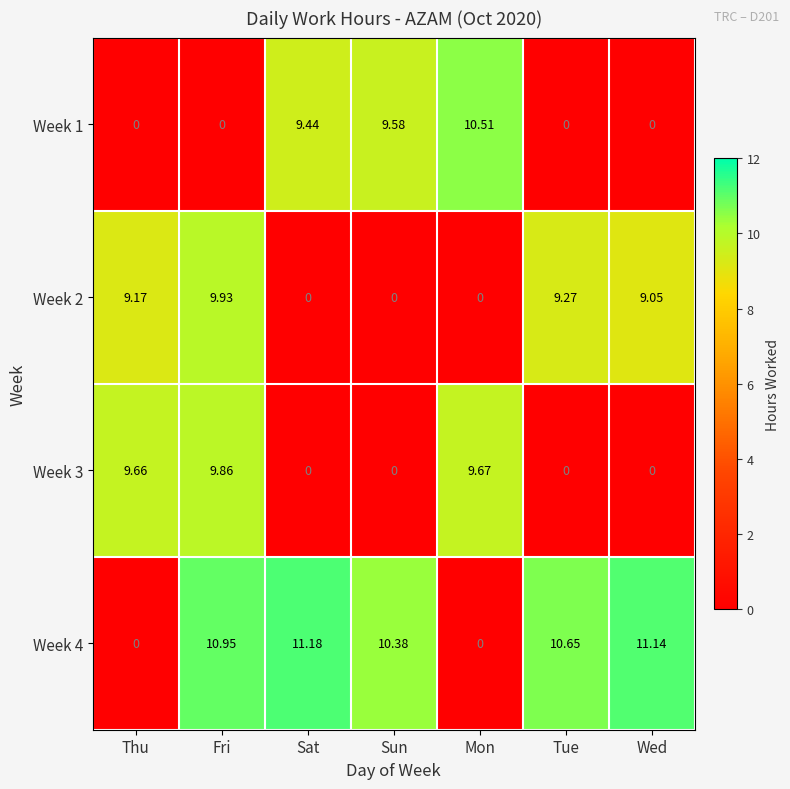

Which category has the highest value in the Week 2 series?

Fri